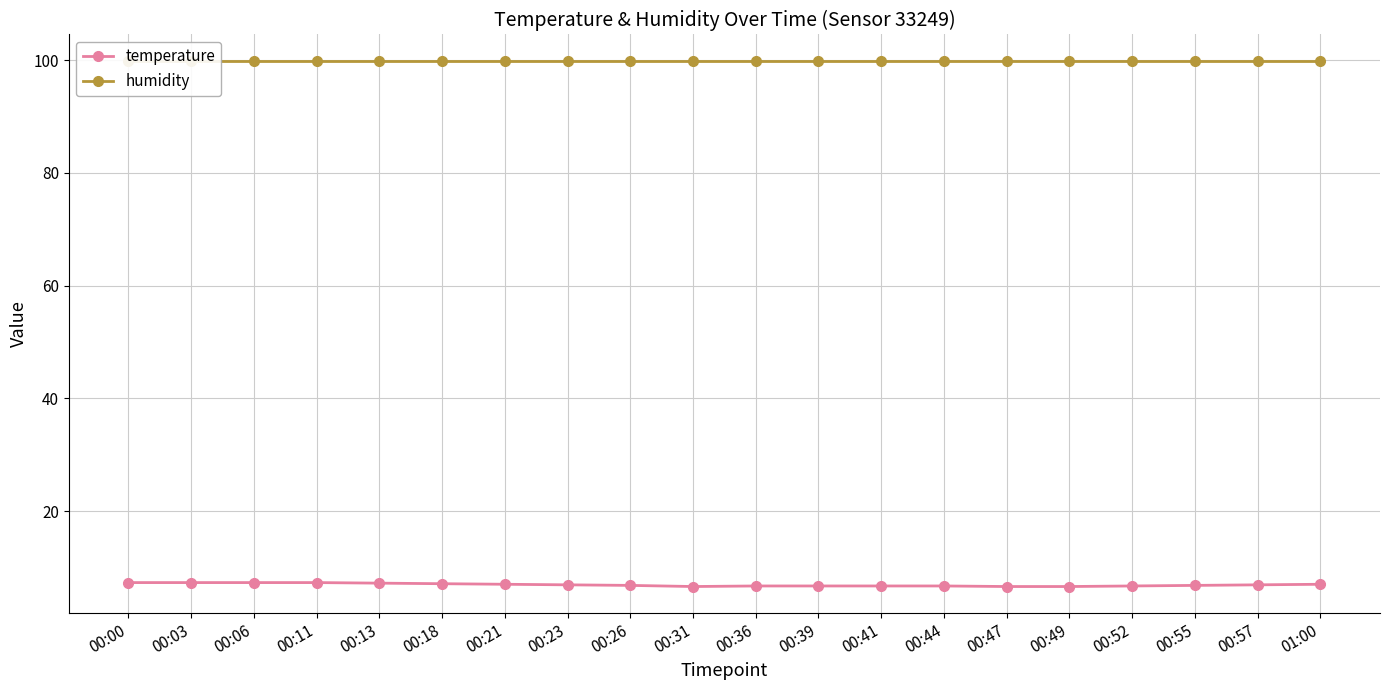

What is the value of the temperature point at the 14th from the left?

6.7